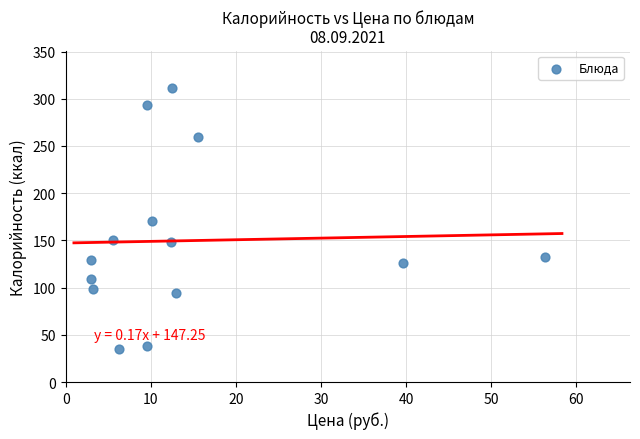

What is the range of Y values (max minus min)?

276.0